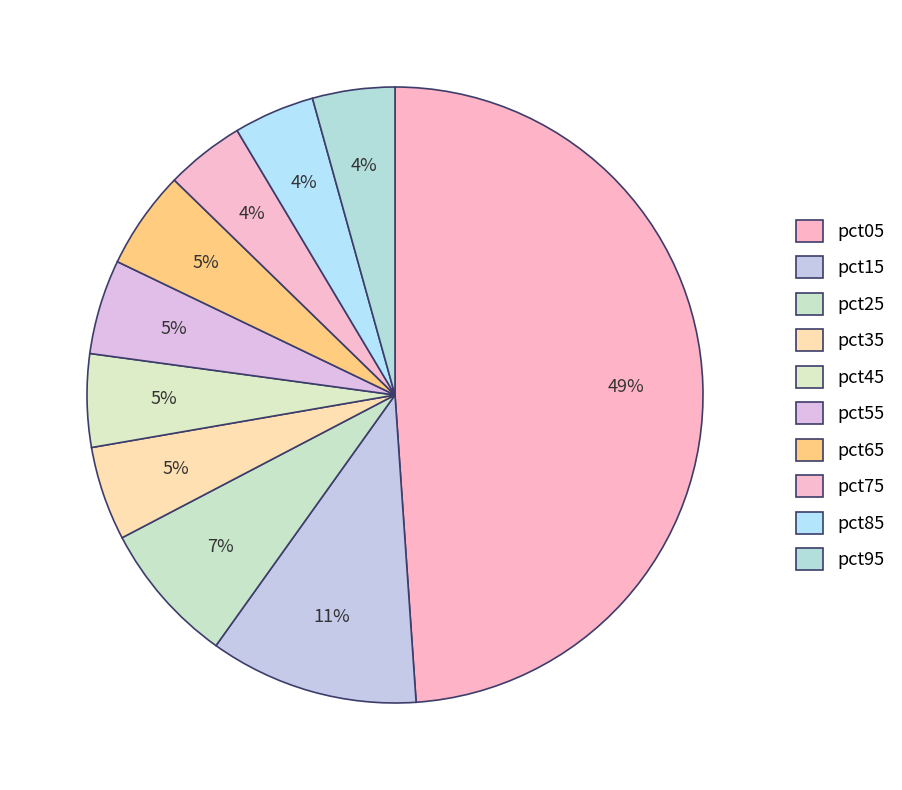

How many segments does this pie chart have?

10